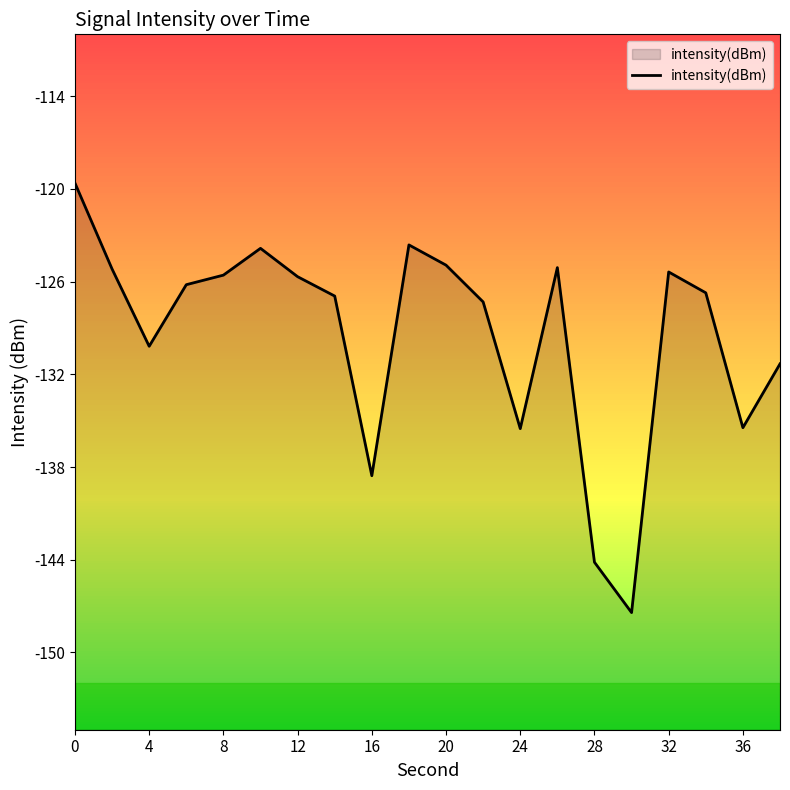

What is the change in value from 12 to 32?

+0.3